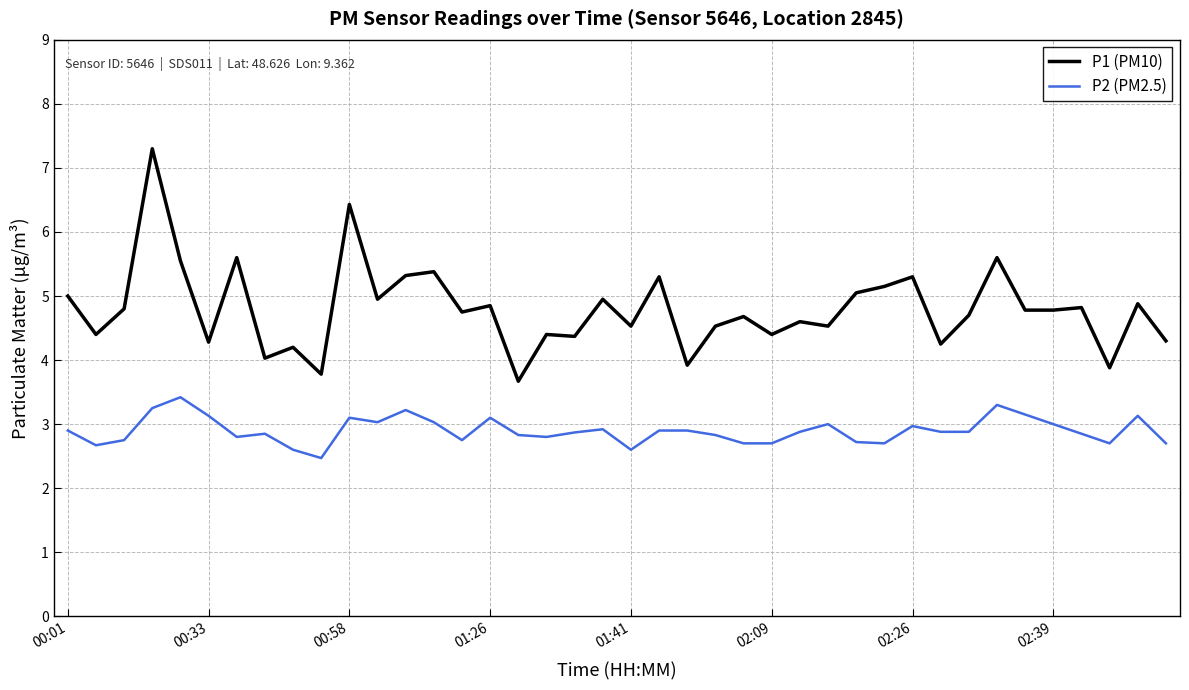

How many lines are shown in the chart?

2